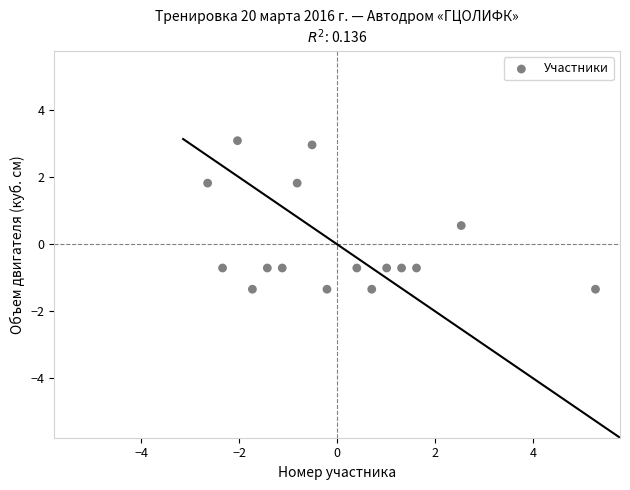

What Y value in the scatter plot is closest to 0?

0.6